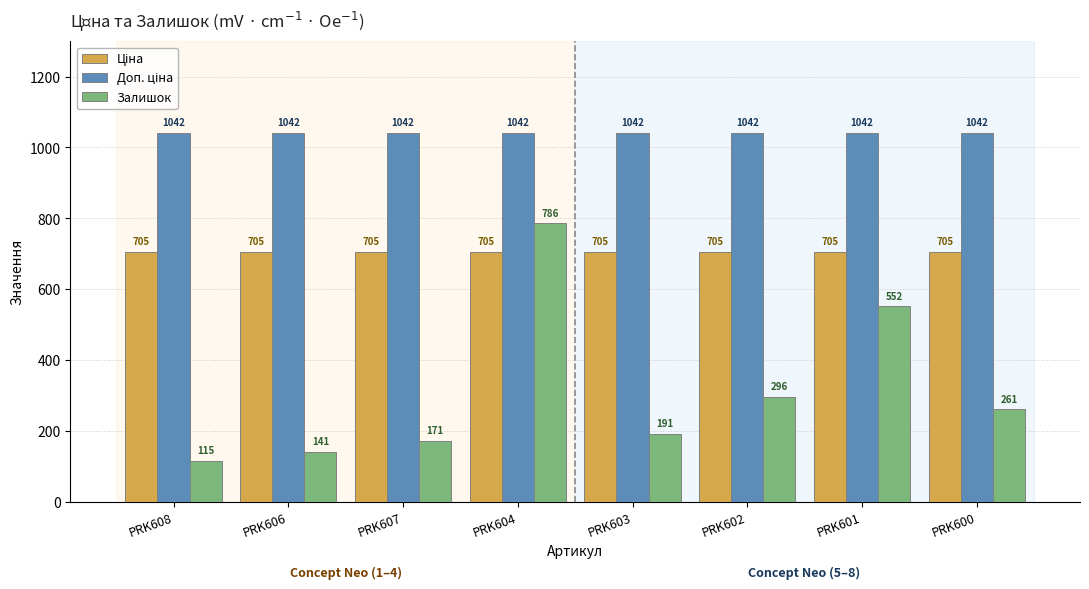

Is it true that Залишок equals 115.0 at PRK608?

True